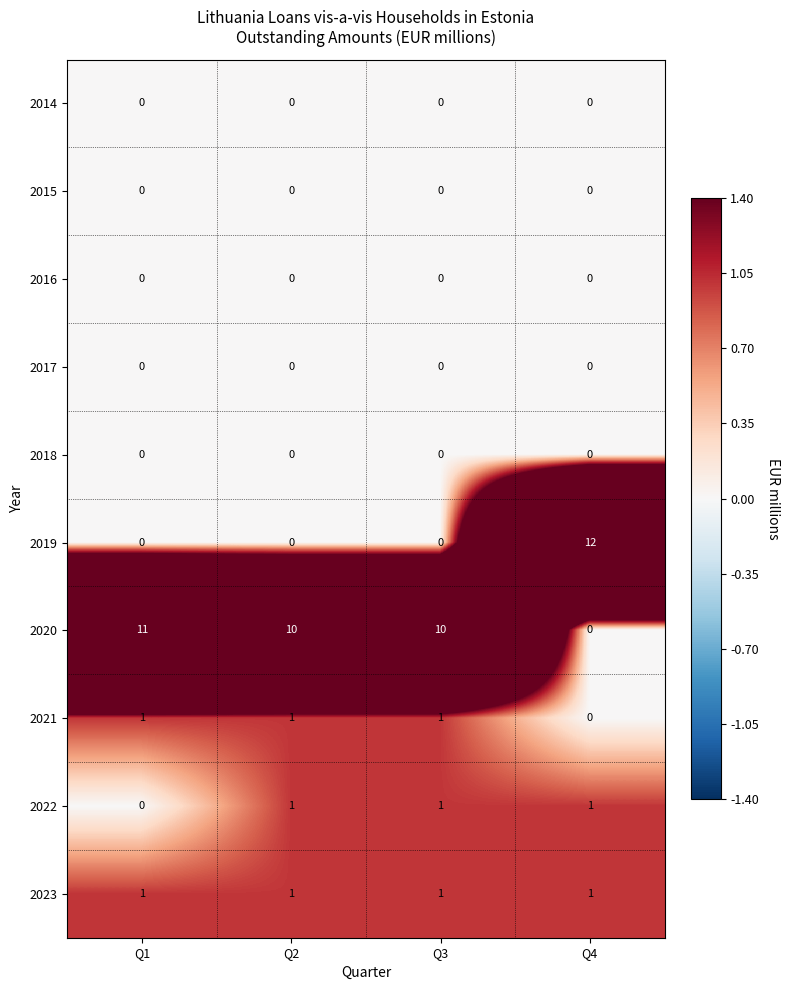

The value of 2023 at Q2 is 1. True or false?

True